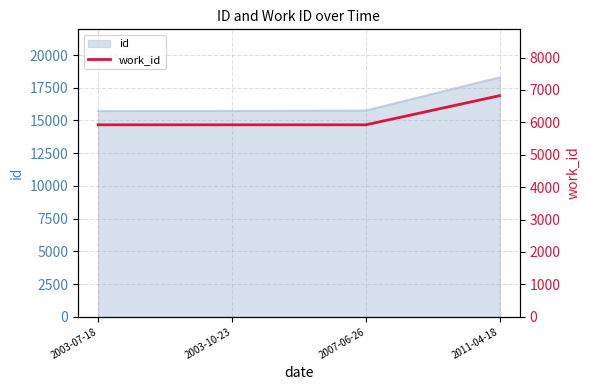

Between 2011-04-18 and 2007-06-26, which is larger?

2011-04-18